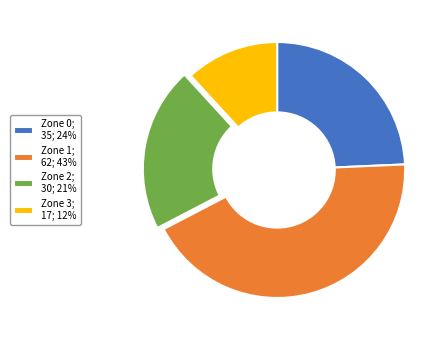

True or false: Zone 2; 30; 21% accounts for 21% of the total.

True